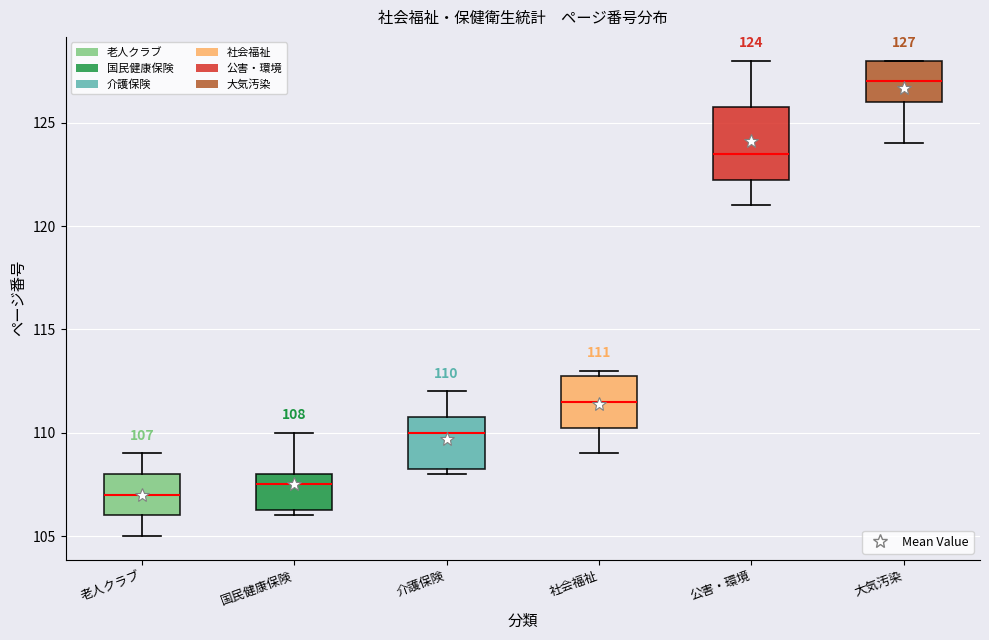

Which box's median line is the highest?

大気汚染